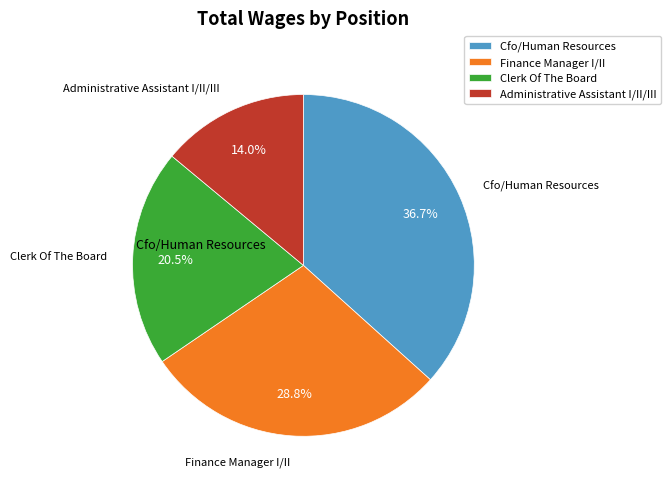

How many segments does this pie chart have?

4